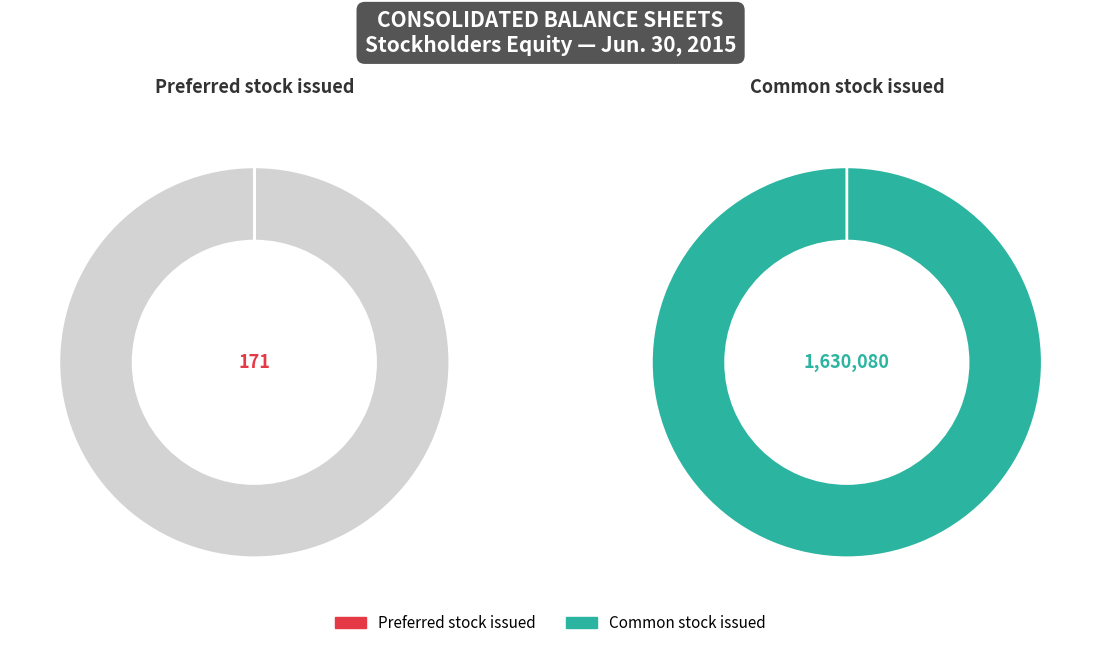

What is the smallest slice in the pie chart?

Preferred stock issued